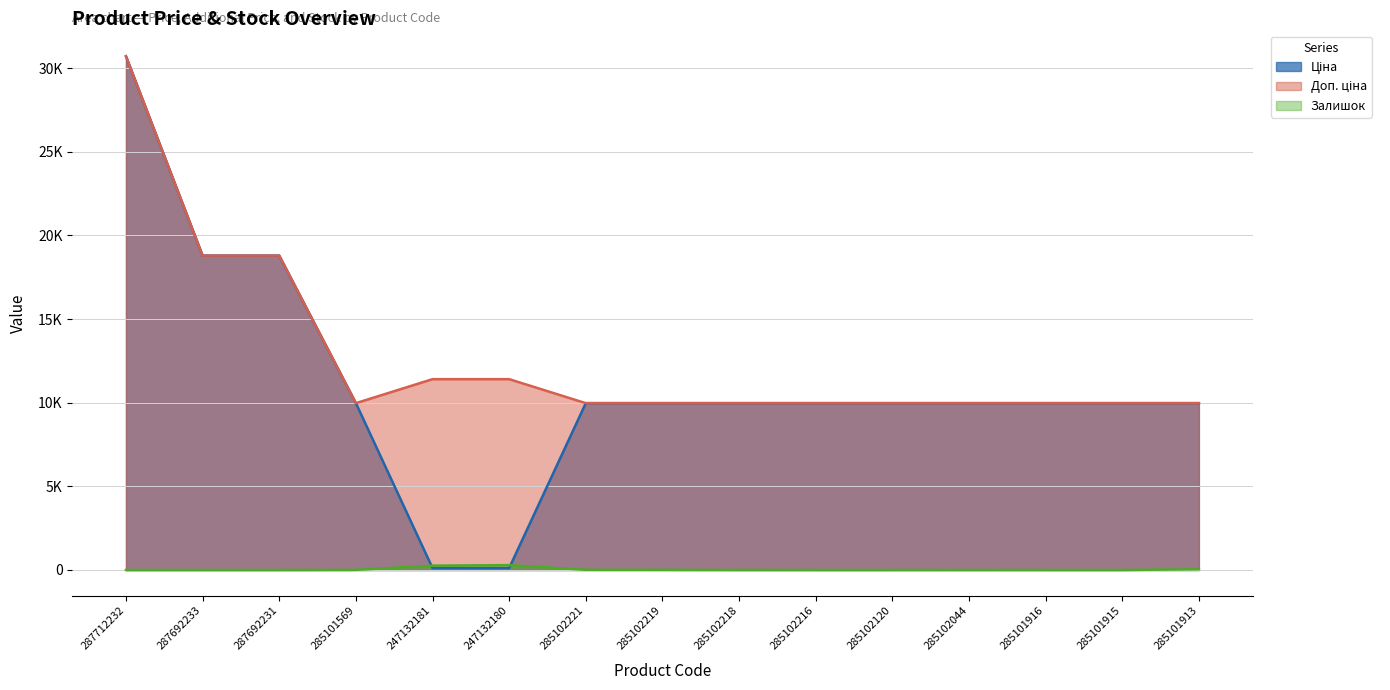

Which series has the largest range (max minus min)?

Ціна